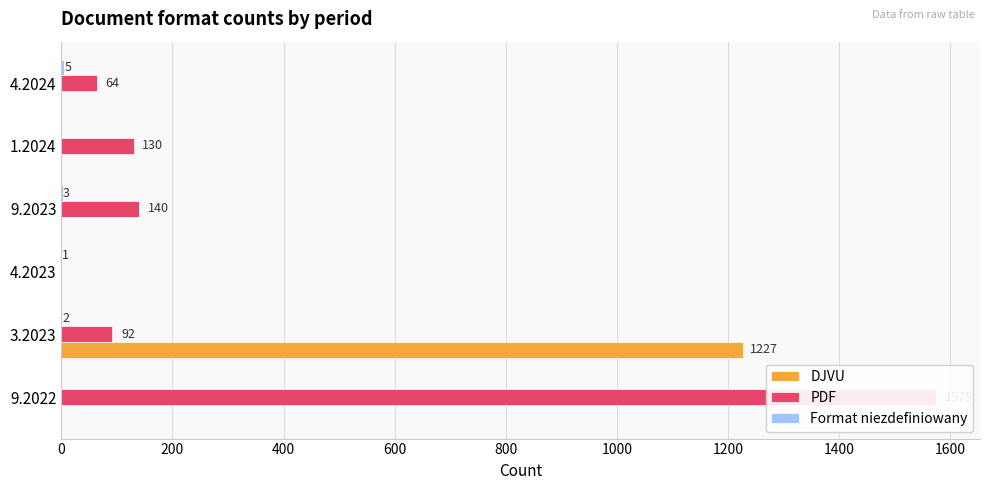

Rank the series by their average value, from lowest to highest.

Format niezdefiniowany, DJVU, PDF